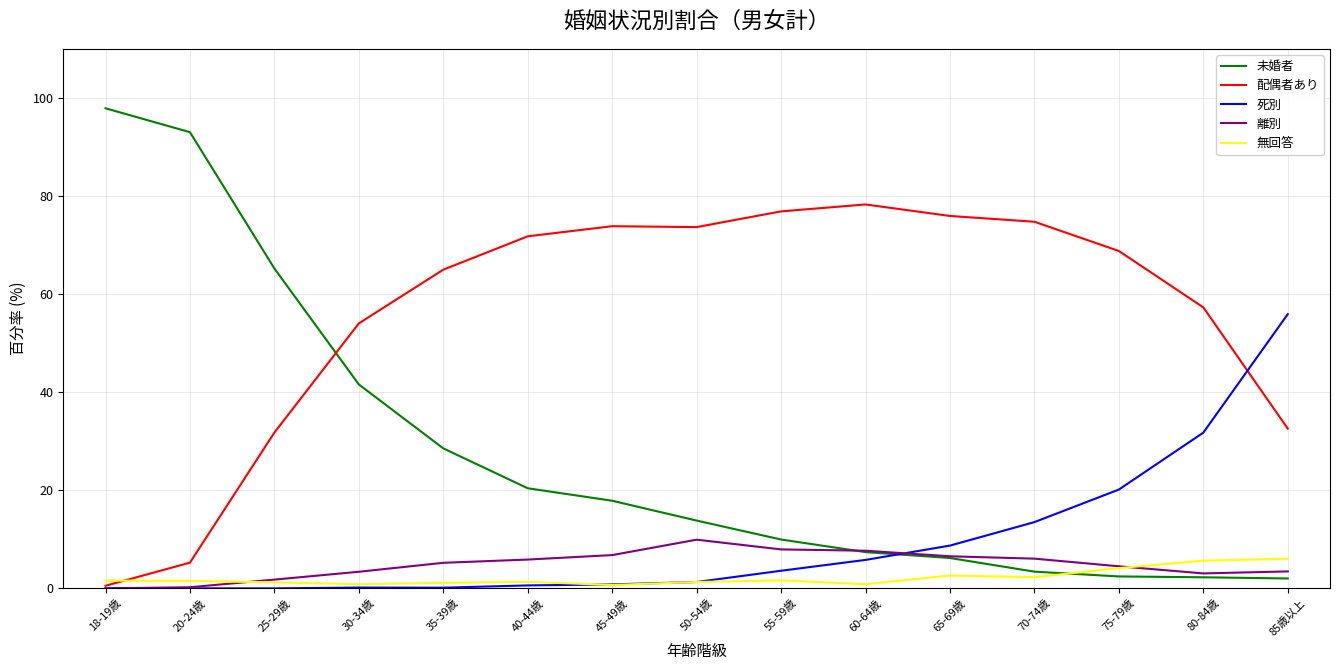

Which series has the widest spread of values?

未婚者